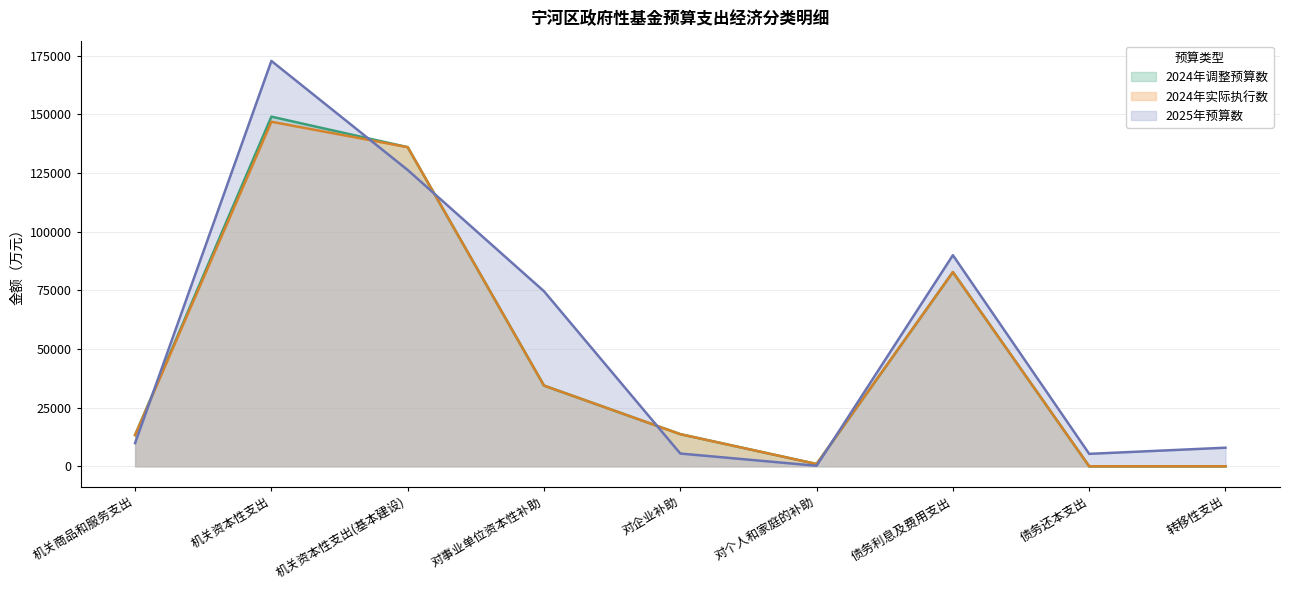

Reading left to right, transcribe all the data shown in this chart.

2024年调整预算数: 机关商品和服务支出=13305.0	机关资本性支出=148958.7	机关资本性支出(基本建设)=135949.9	对事业单位资本性补助=34383.7	对企业补助=13692.0	对个人和家庭的补助=976.2	债务利息及费用支出=82734.2	债务还本支出=0.0	转移性支出=0.0
2024年实际执行数: 机关商品和服务支出=13305.4	机关资本性支出=146786.0	机关资本性支出(基本建设)=135949.9	对事业单位资本性补助=34383.7	对企业补助=13692.0	对个人和家庭的补助=976.2	债务利息及费用支出=82734.2	债务还本支出=0.0	转移性支出=0.0
2025年预算数: 机关商品和服务支出=9891.0	机关资本性支出=172694.0	机关资本性支出(基本建设)=126231.0	对事业单位资本性补助=74570.0	对企业补助=5437.0	对个人和家庭的补助=224.4	债务利息及费用支出=89934.7	债务还本支出=5300.0	转移性支出=7920.0